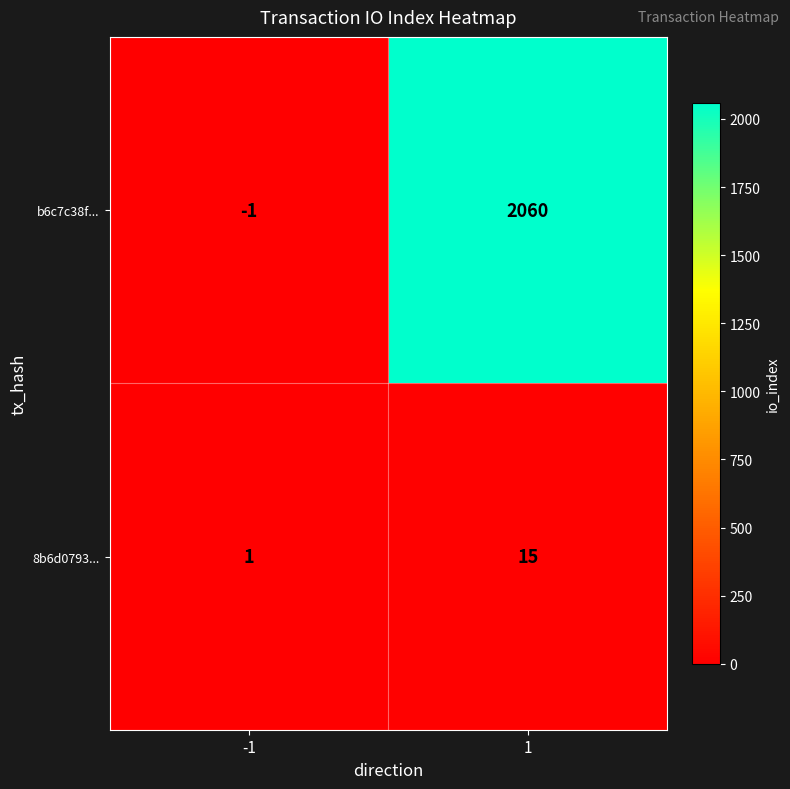

List the series in order of their overall mean, lowest first.

8b6d0793..., b6c7c38f...